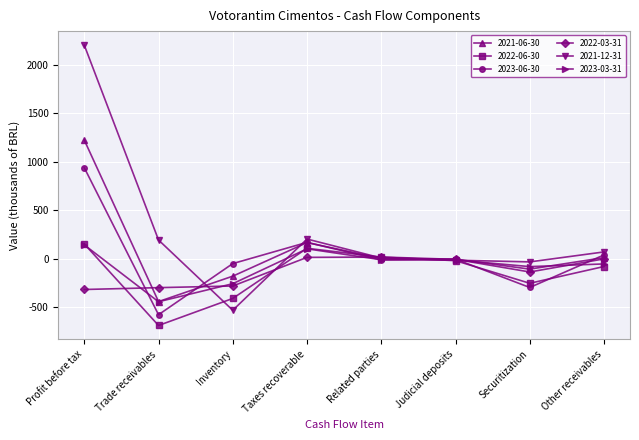

What is the average value of the 2021-06-30 series?

81.8